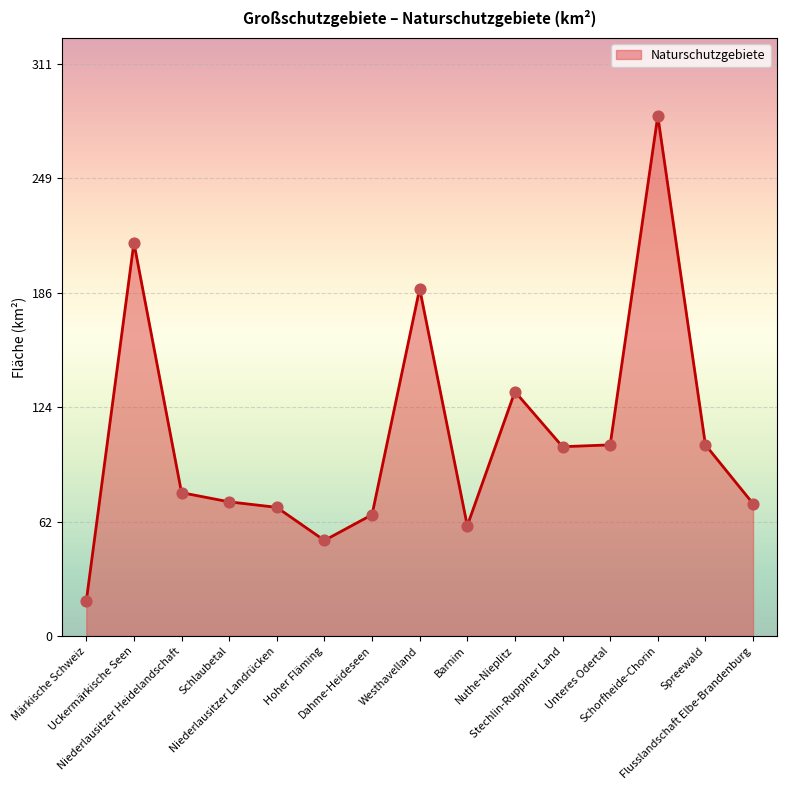

What is the change in value from Uckermärkische Seen to Unteres Odertal?

-110